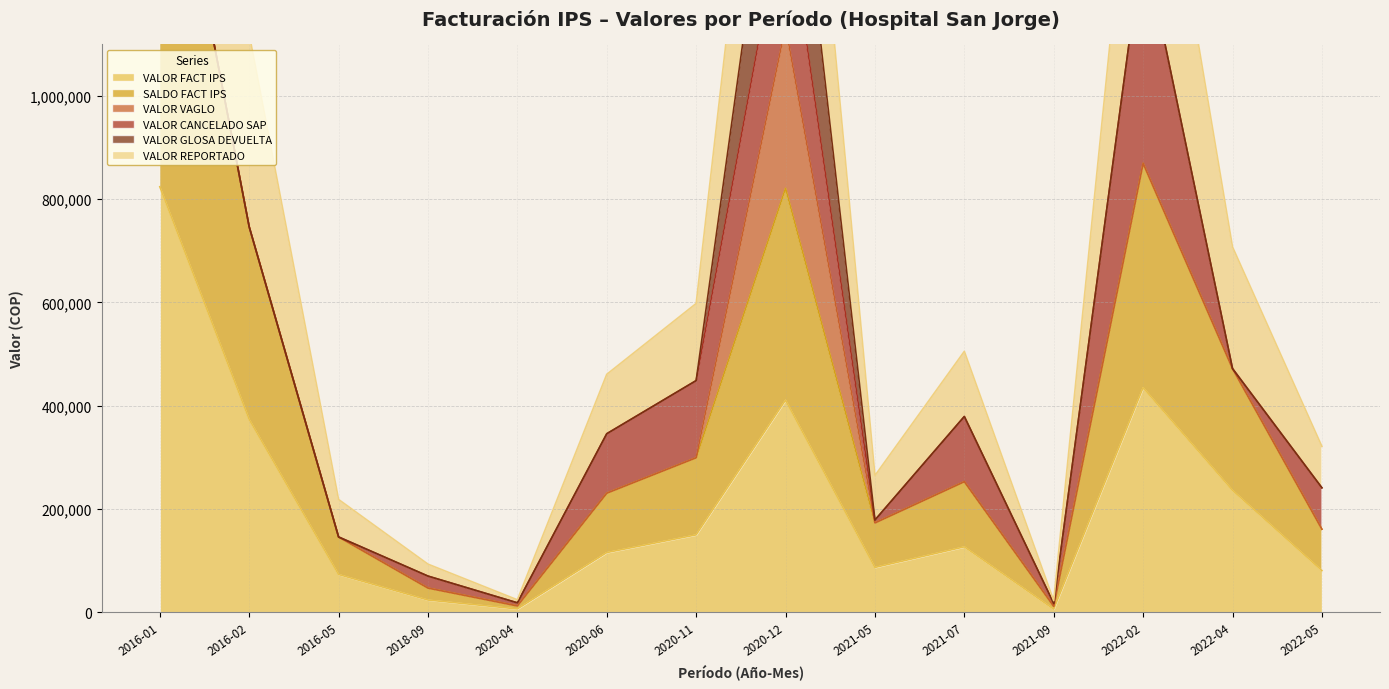

What is the label of the 1st point from the left?

2016-01